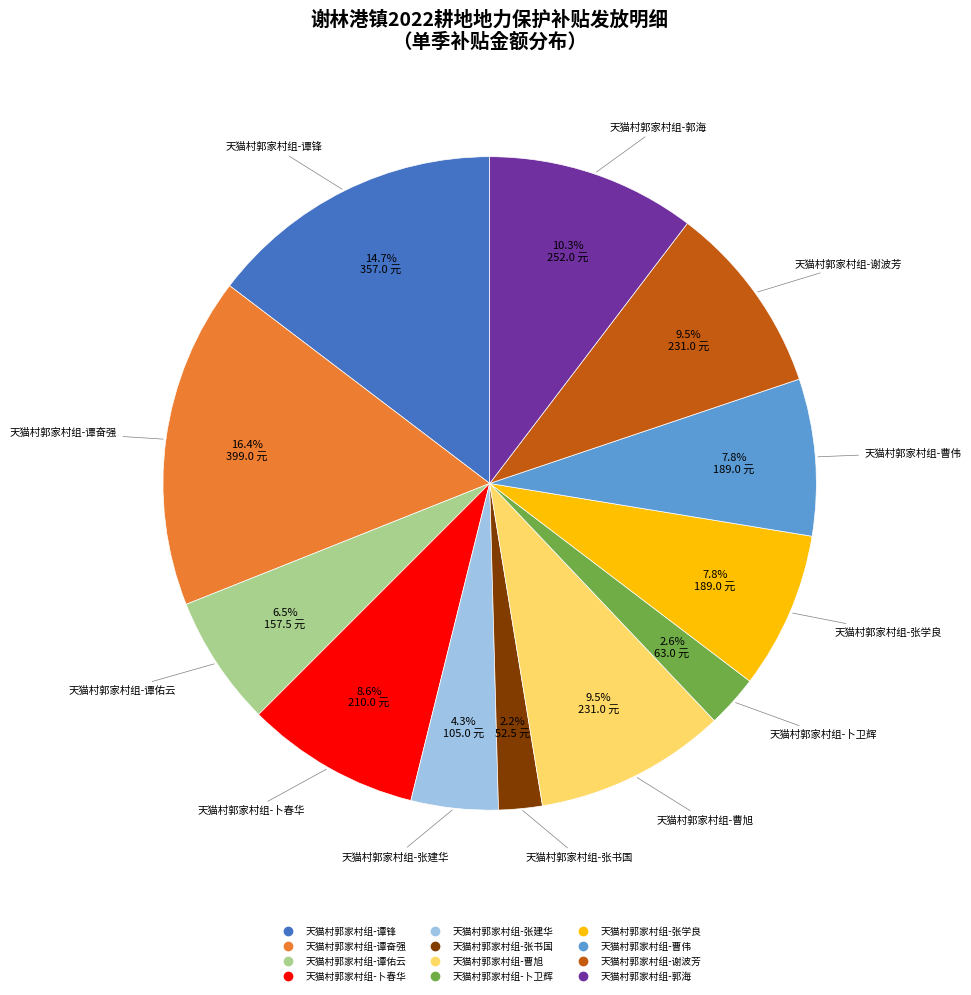

Which category has the biggest portion of the pie?

天猫村郭家村组-谭奋强